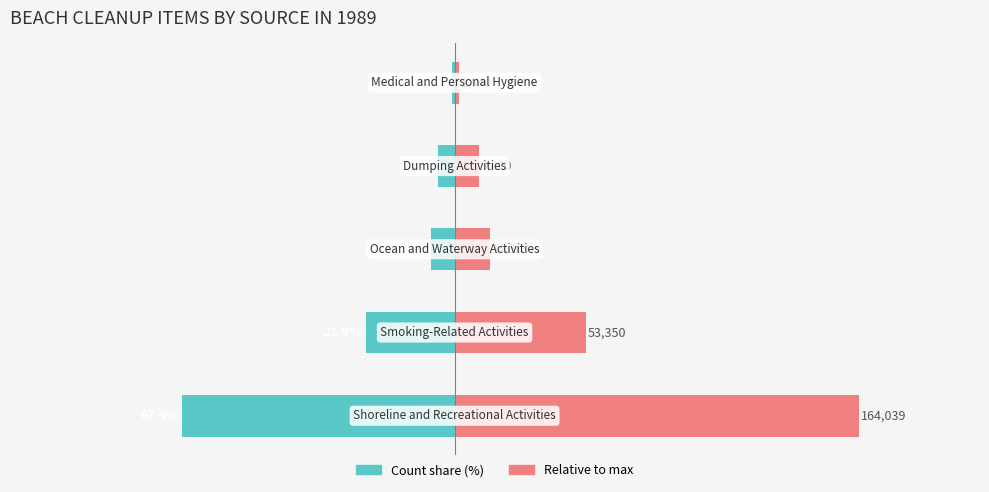

Are the bars grouped side by side (vs. stacked)?

Yes